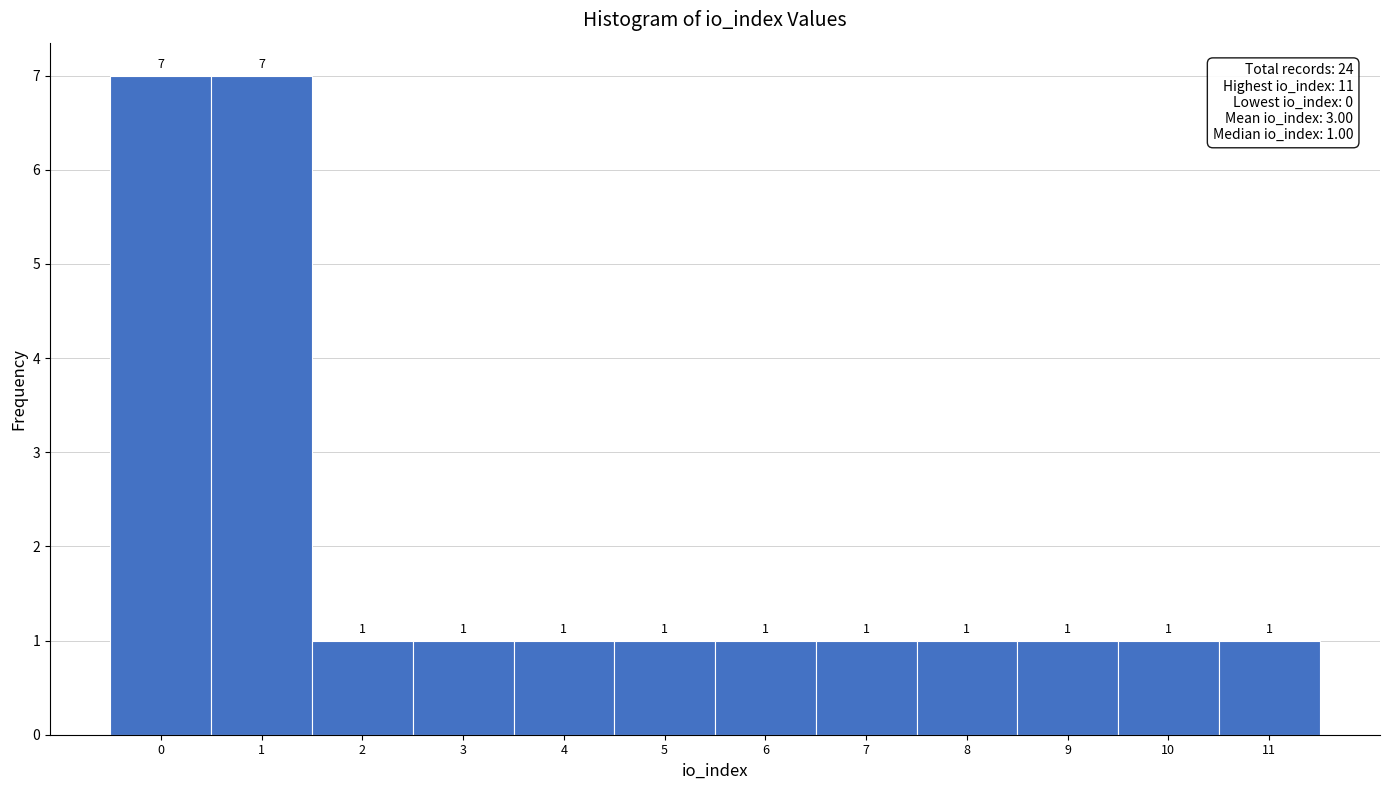

Reading left to right, transcribe this chart: for each bar, give the range it covers on the x-axis and its height.

-0.5 to 0.5: 7
0.5 to 1.5: 7
1.5 to 2.5: 1
2.5 to 3.5: 1
3.5 to 4.5: 1
4.5 to 5.5: 1
5.5 to 6.5: 1
6.5 to 7.5: 1
7.5 to 8.5: 1
8.5 to 9.5: 1
9.5 to 10.5: 1
10.5 to 11.5: 1